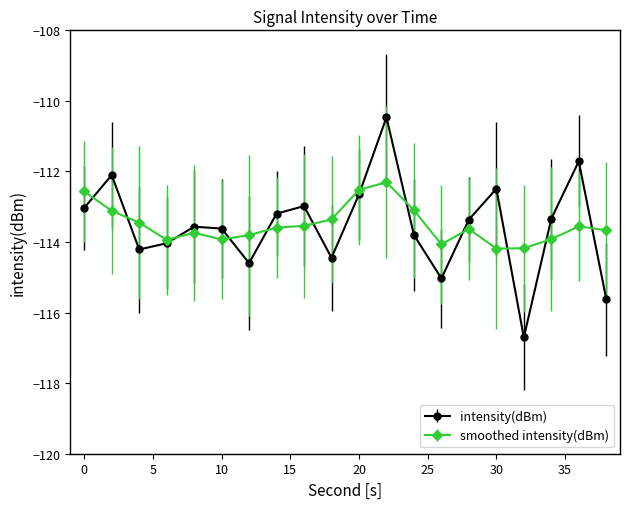

At how many categories does at least one series exceed -116?

20